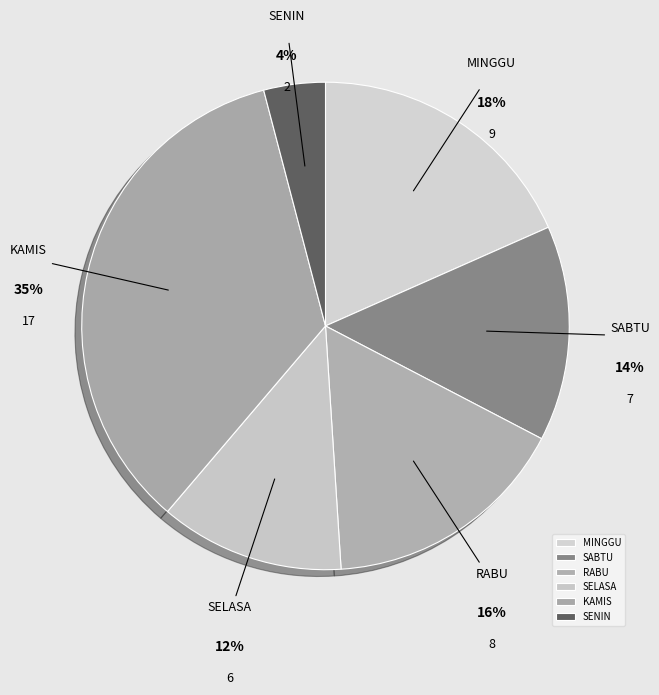

Count the number of slices in the pie.

6